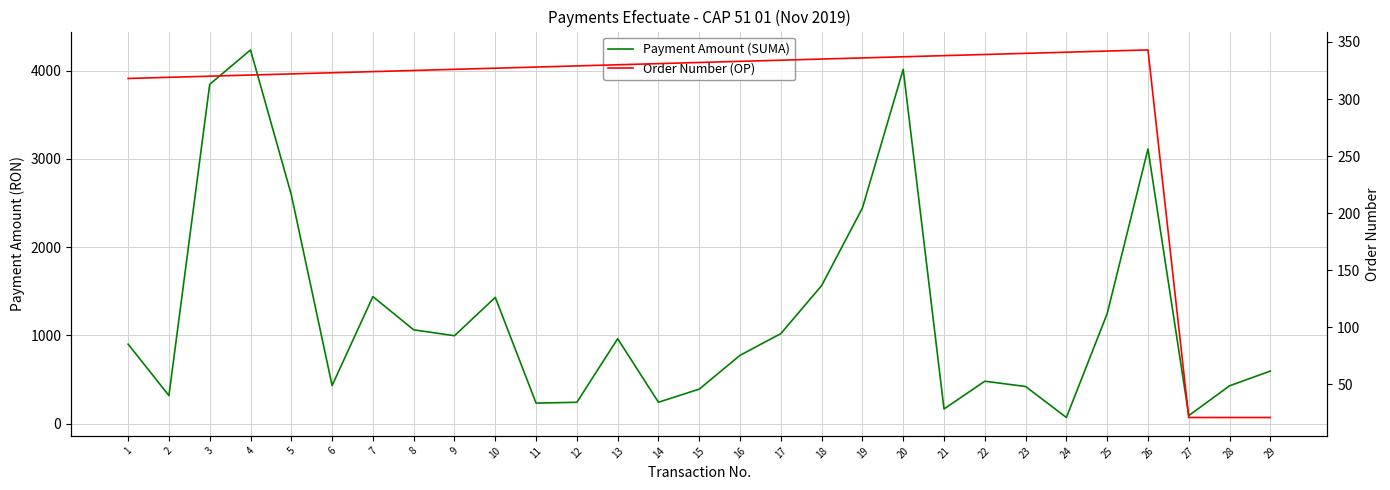

Reading left to right, extract all data points from this chart.

Payment Amount (SUMA): 899.9	317.2	3846.5	4236.4	2594.2	431.2	1439.3	1062.7	995.6	1430.8	231.6	241.1	961.8	241.6	390.3	773.5	1019.6	1564.3	2444.0	4016.6	165.2	480.0	420.0	68.6	1246.5	3113.0	90.0	428.0	595.3
Order Number (OP): 318.0	319.0	320.0	321.0	322.0	323.0	324.0	325.0	326.0	327.0	328.0	329.0	330.0	331.0	332.0	333.0	334.0	335.0	336.0	337.0	338.0	339.0	340.0	341.0	342.0	343.0	21.0	21.0	21.0